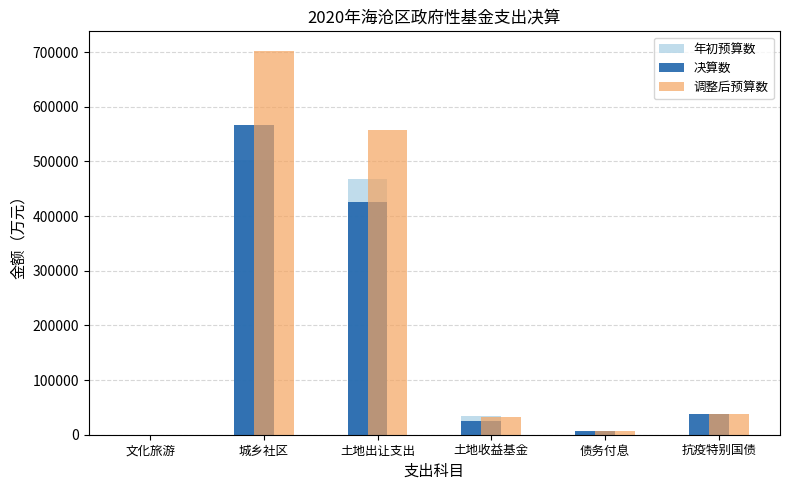

Which series changed the most between 城乡社区 and 债务付息?

调整后预算数